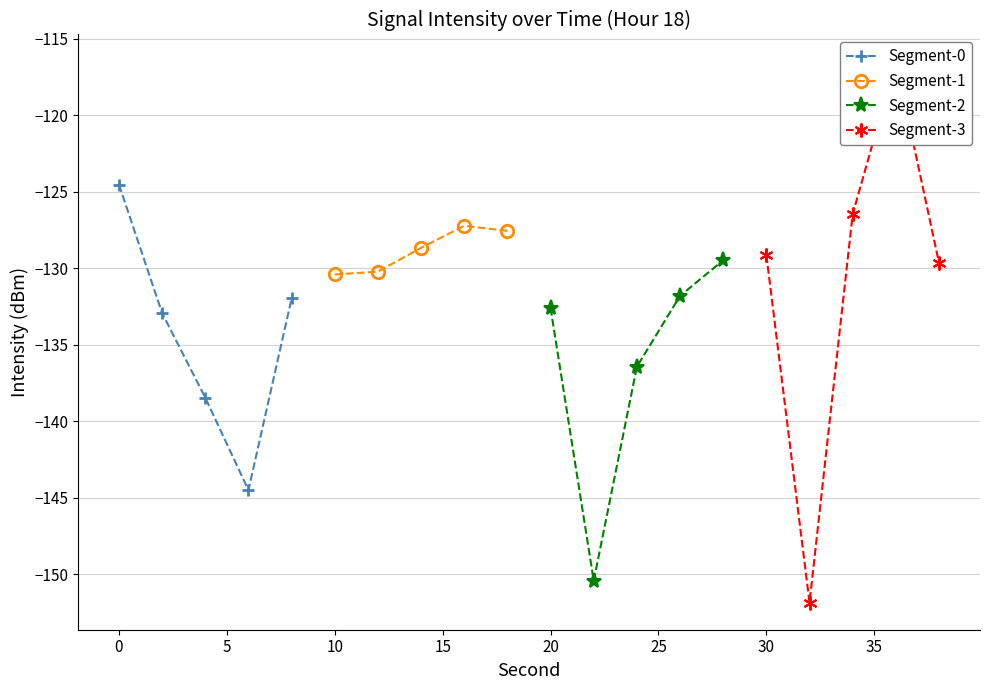

What is the value of the Segment-0 point at the 2nd from the left?

-132.9